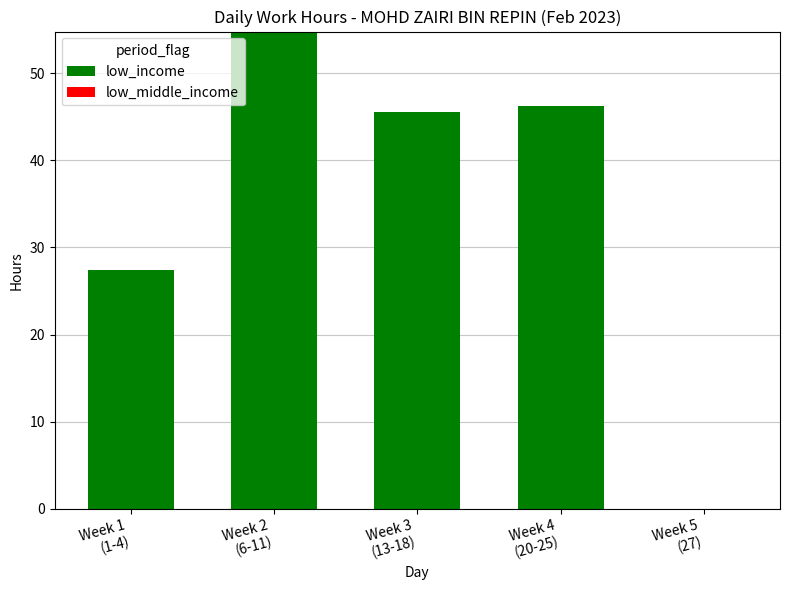

What is the sum of all values?

173.9